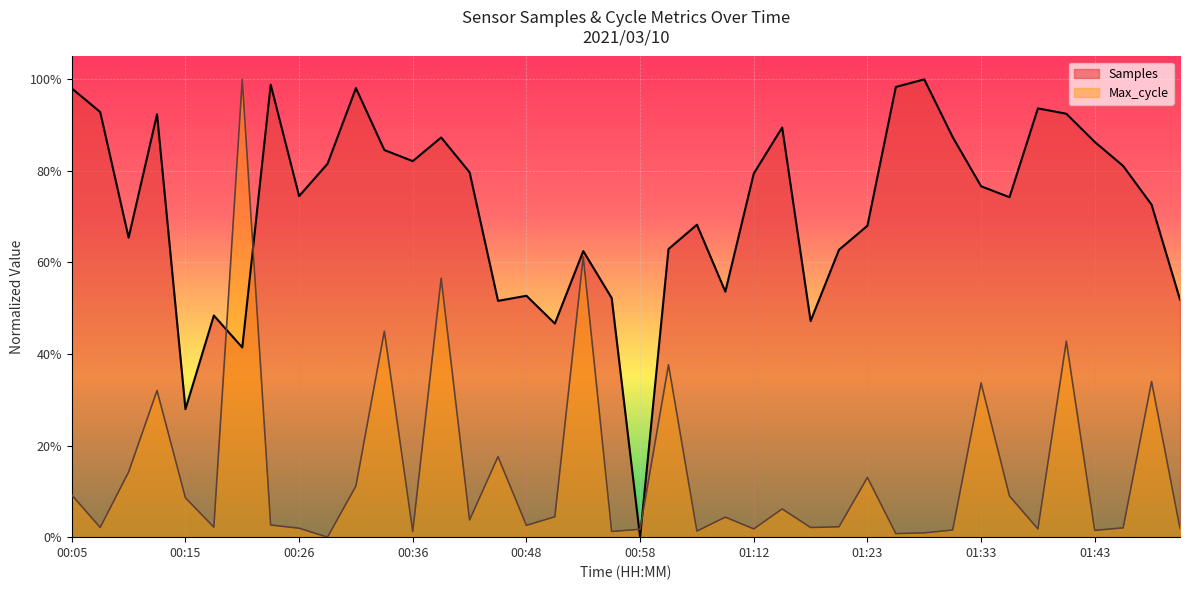

Which series ends up on top after the final intersection of Samples and Max_cycle?

Samples